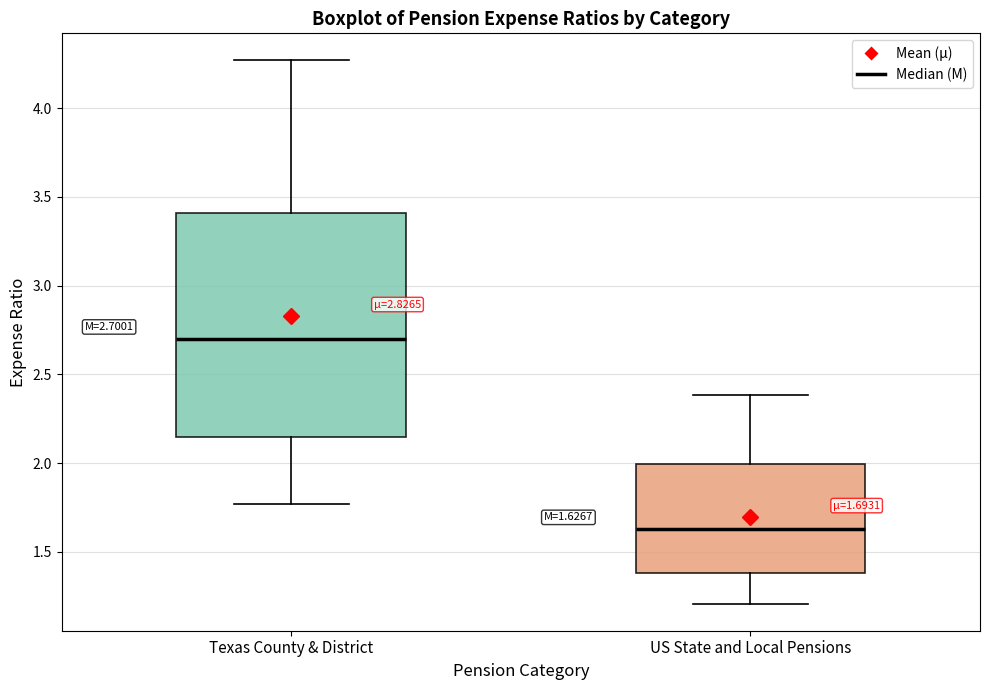

Which box is the tallest, from its lower edge to its upper edge?

Texas County & District